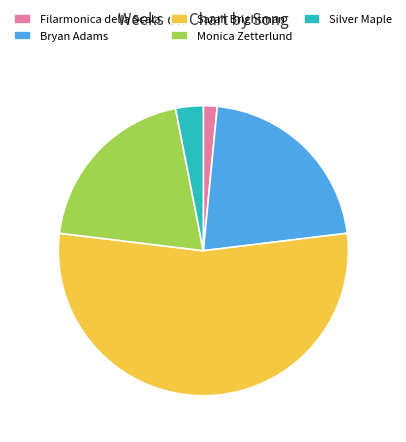

Which slice is the smallest?

Filarmonica della Scala